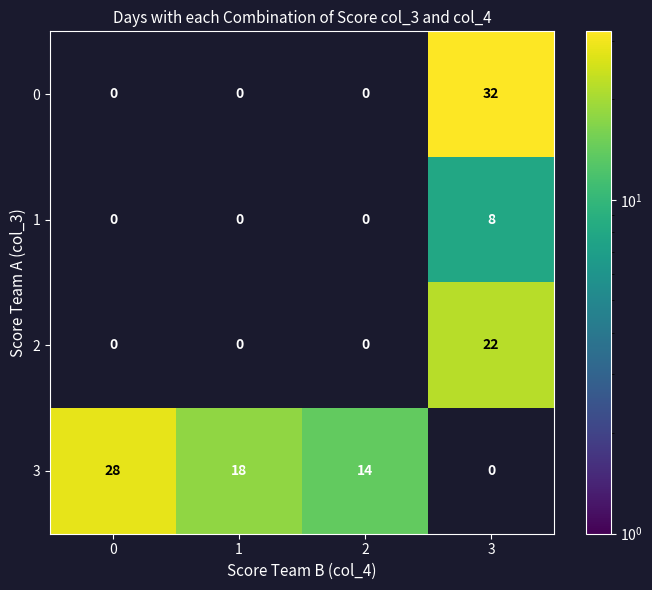

How many data points does each series have?

4